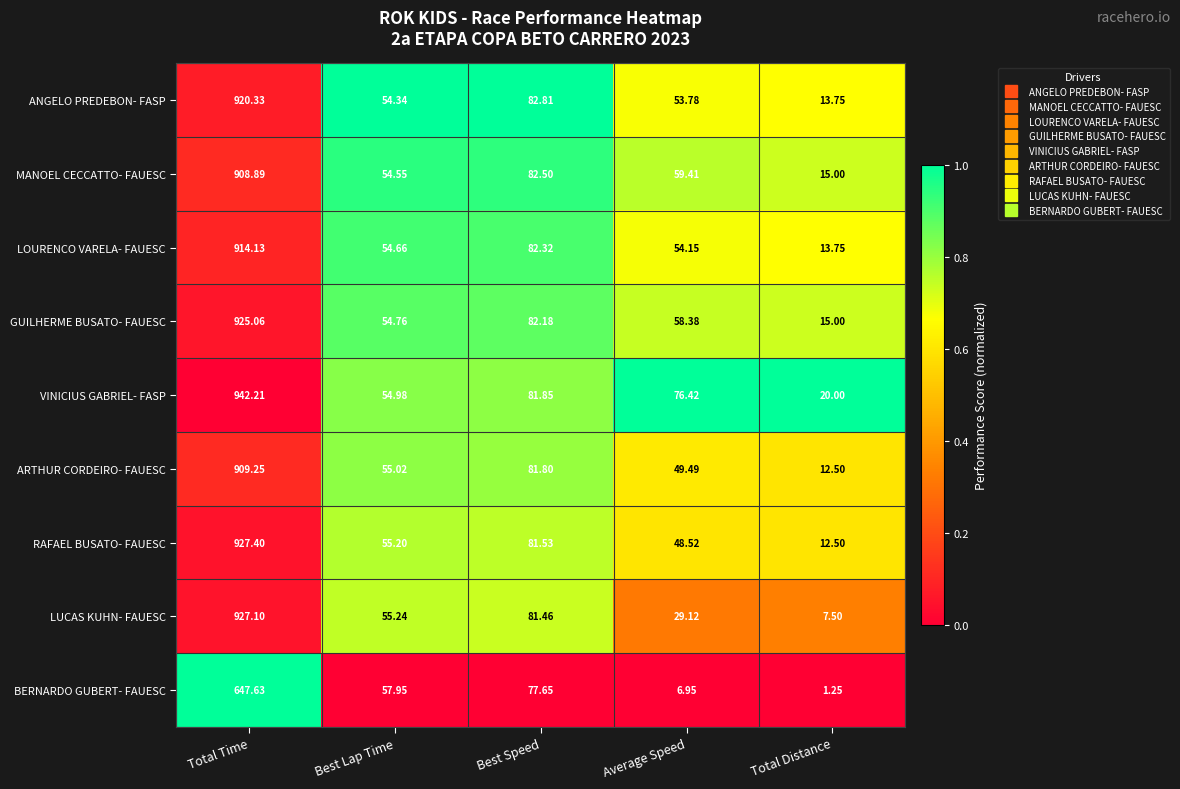

At which category is the sum across all series the highest?

Total Time